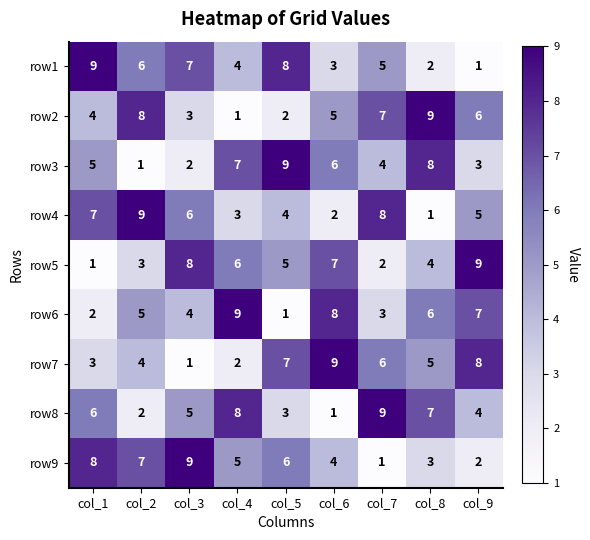

Which category has the lowest value in the row2 series?

col_4